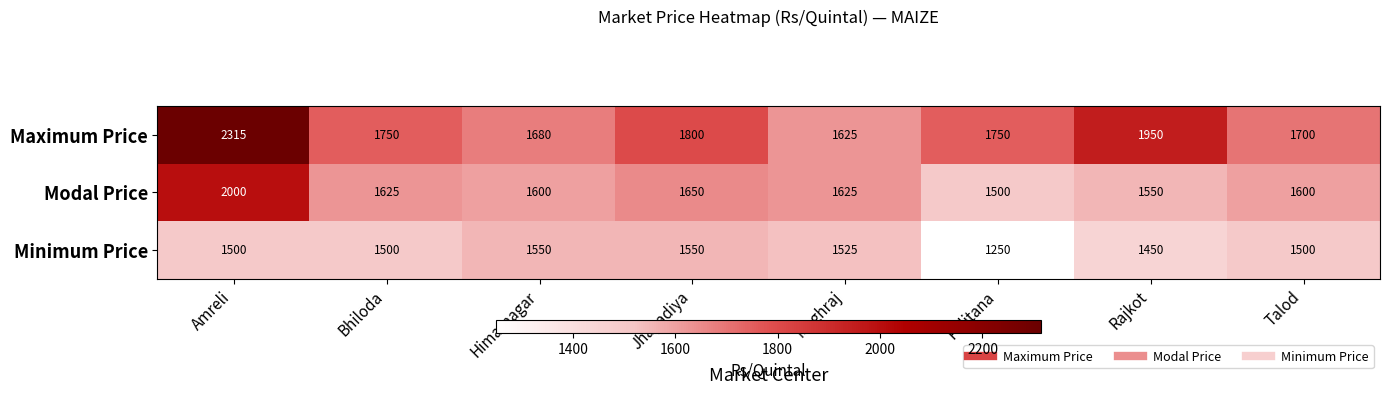

Reading left to right, transcribe all the data shown in this chart.

Maximum Price: 2315	1750	1680	1800	1625	1750	1950	1700
Modal Price: 2000	1625	1600	1650	1625	1500	1550	1600
Minimum Price: 1500	1500	1550	1550	1525	1250	1450	1500